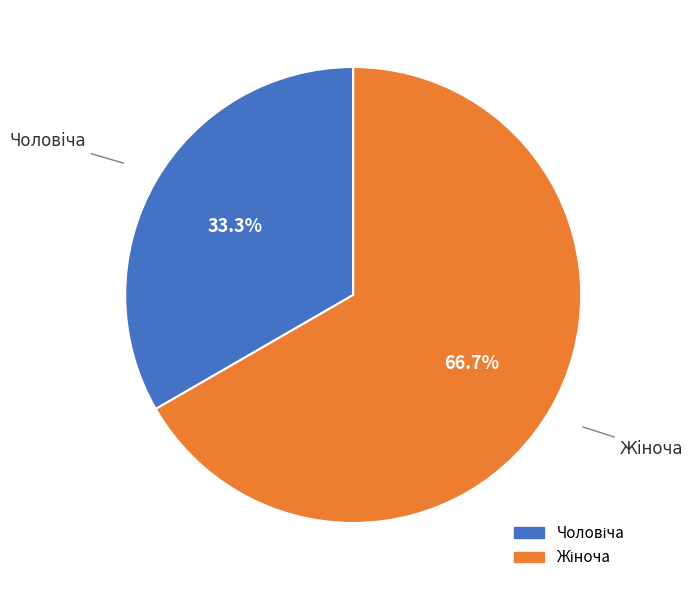

Does any single category account for the majority?

Yes